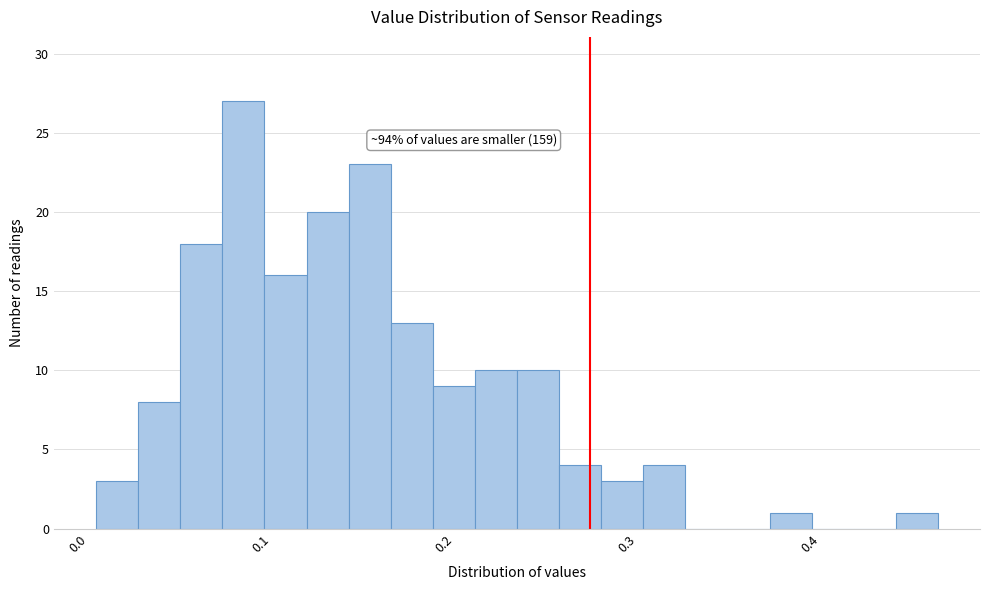

Around what value on the x-axis is the tallest bar? Give the approximate position of its centre, as read against the axis.

0.09